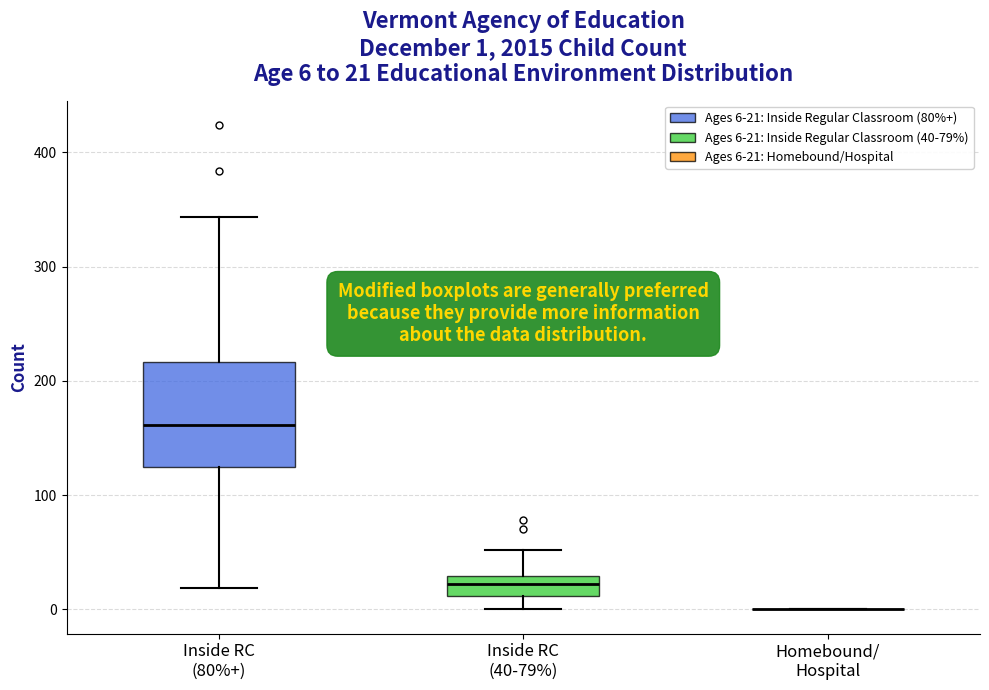

Comparing the boxes themselves (not the whiskers), which one is the tallest?

Inside RC (80%+)